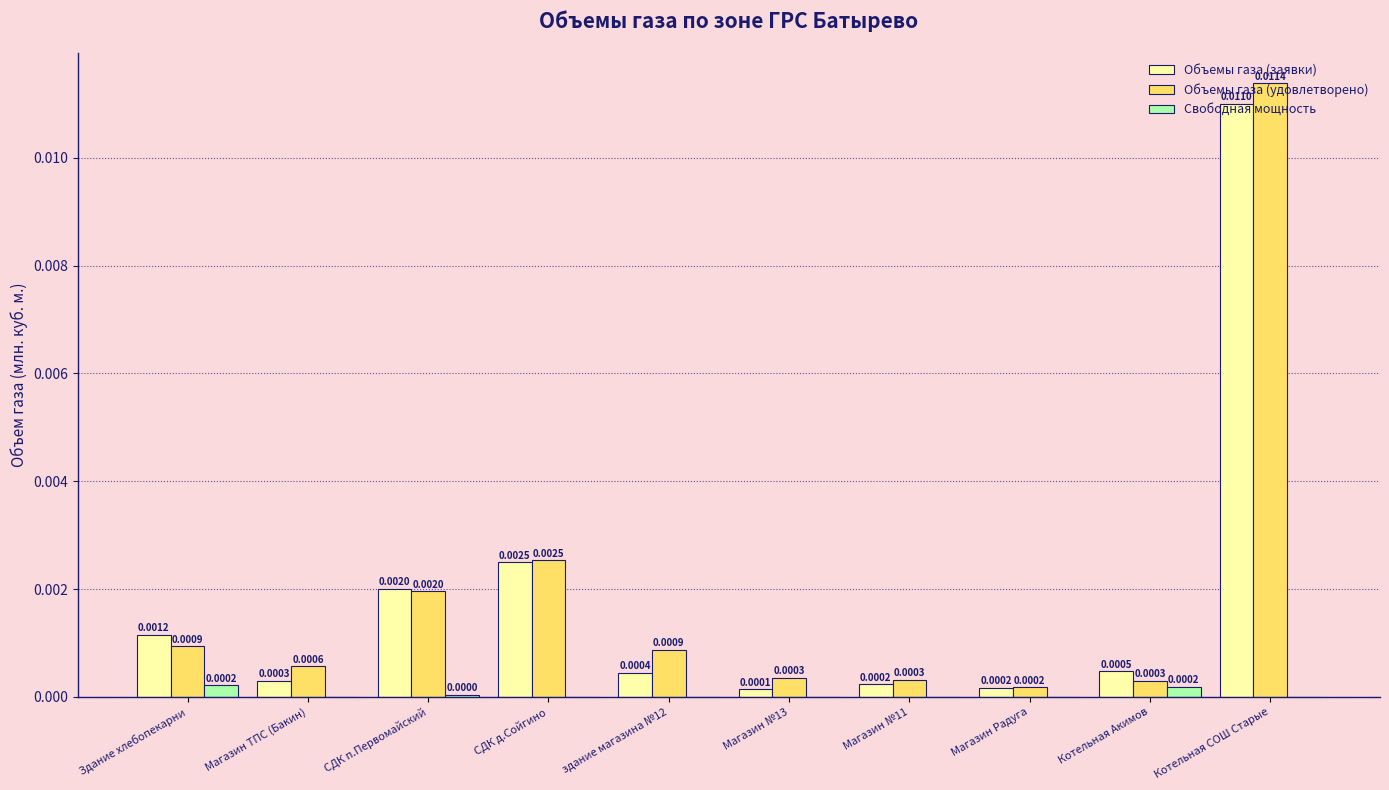

Which series has the largest range (max minus min)?

Объемы газа (удовлетворено)